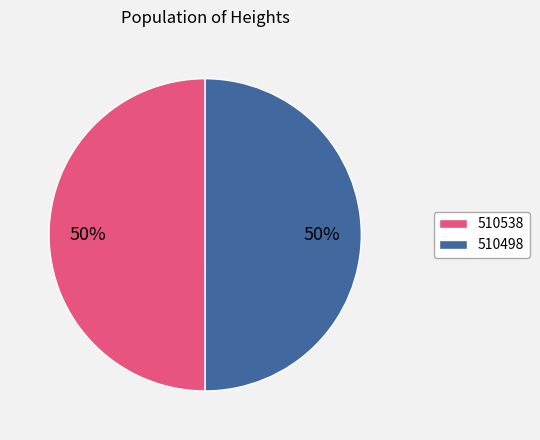

Approximately how many times larger is the value at 510538 compared to 510498?

1.0